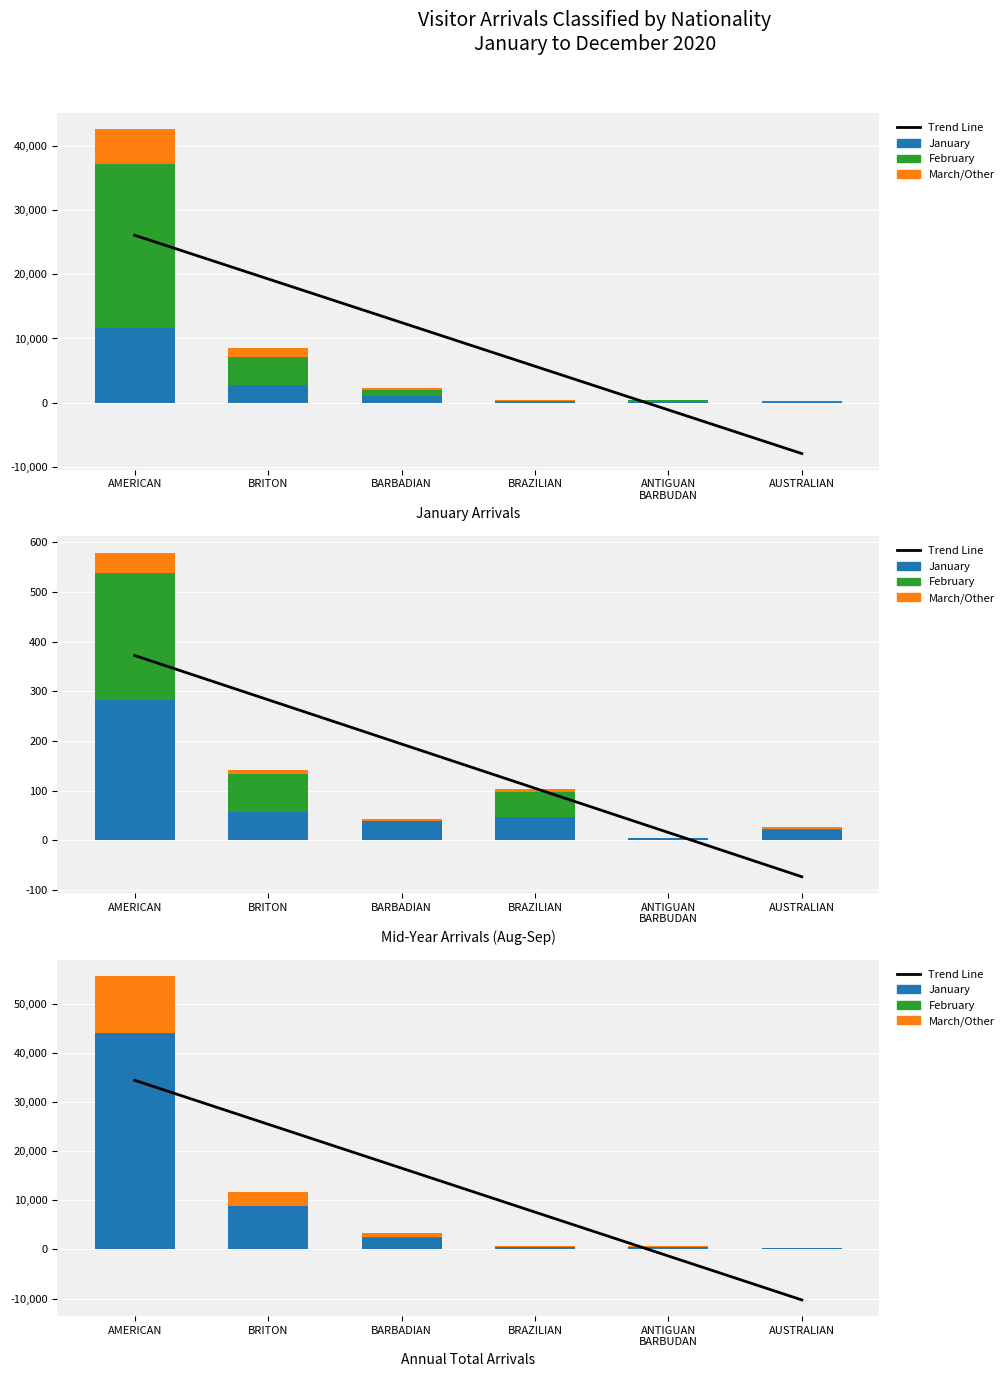

What is the label of the 2nd bar from the left?

BRITON